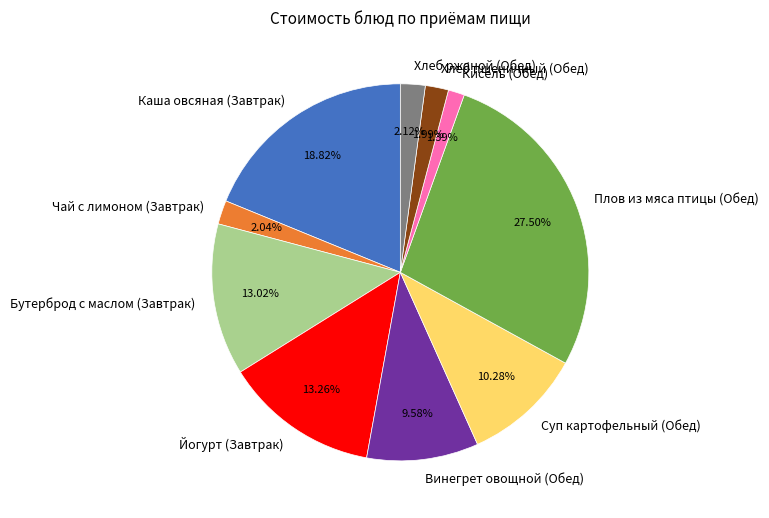

Which slice is the smallest?

Кисель (Обед)